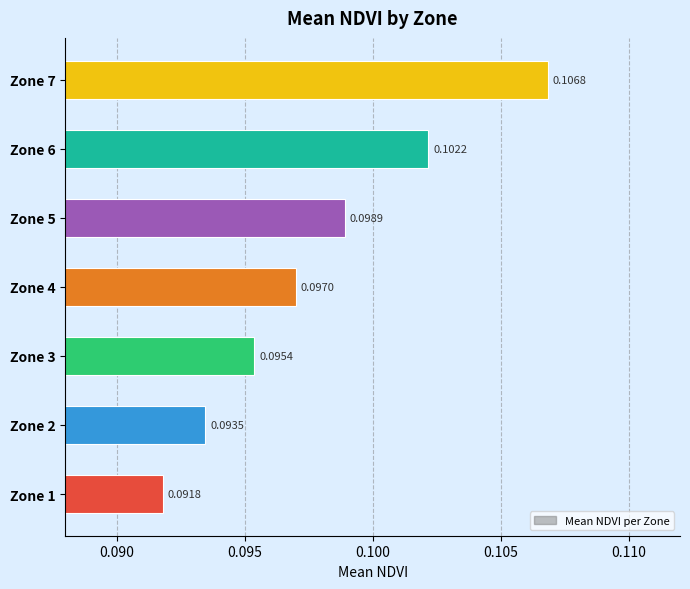

Are the bars horizontal?

Yes